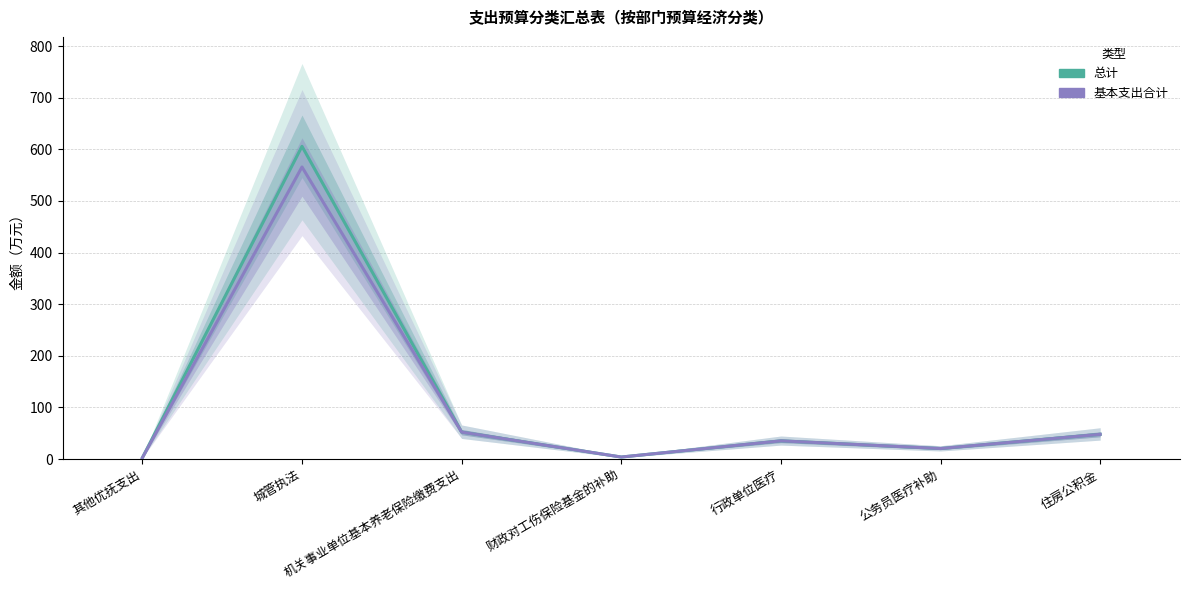

What is the sum of all 总计 values?

767.6